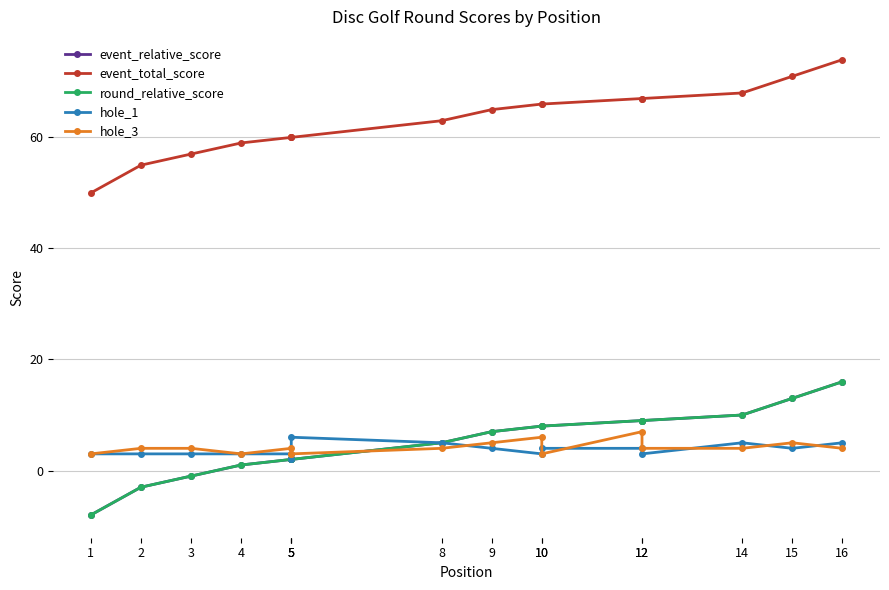

How many lines are shown in the chart?

5